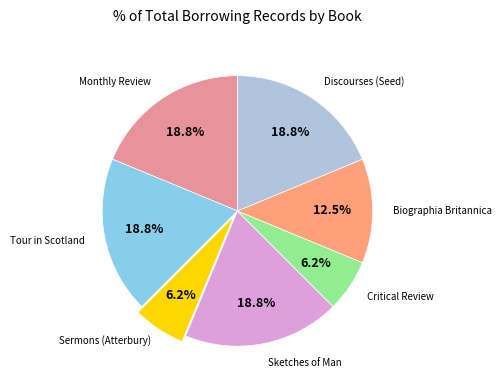

Is there a majority slice in this chart?

No